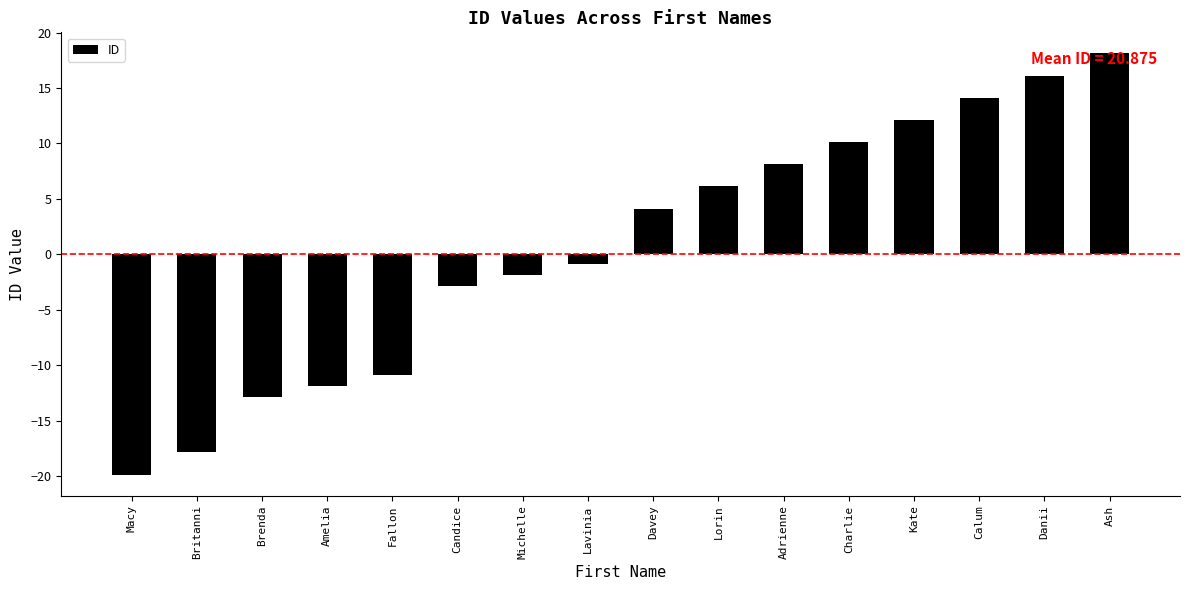

What is the average value?

0.6